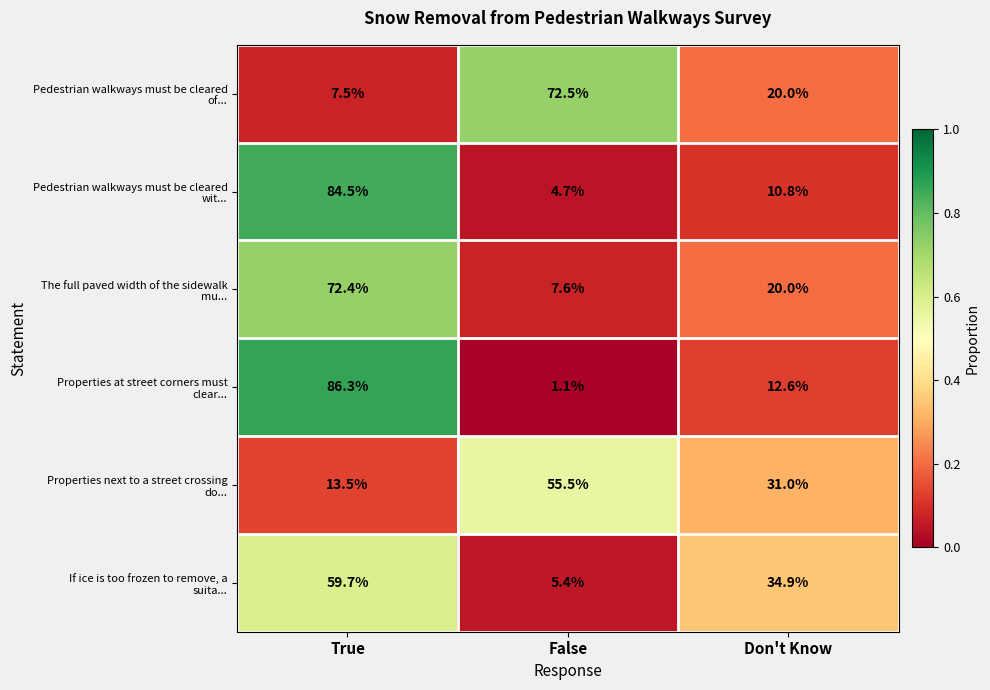

What is the spread (max minus min) of values at False?

71.4